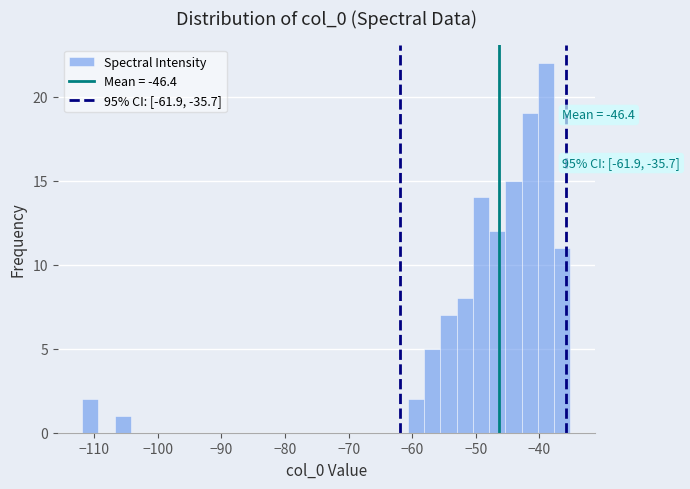

Read against the x-axis, roughly where is the centre of the tallest bar?

-39